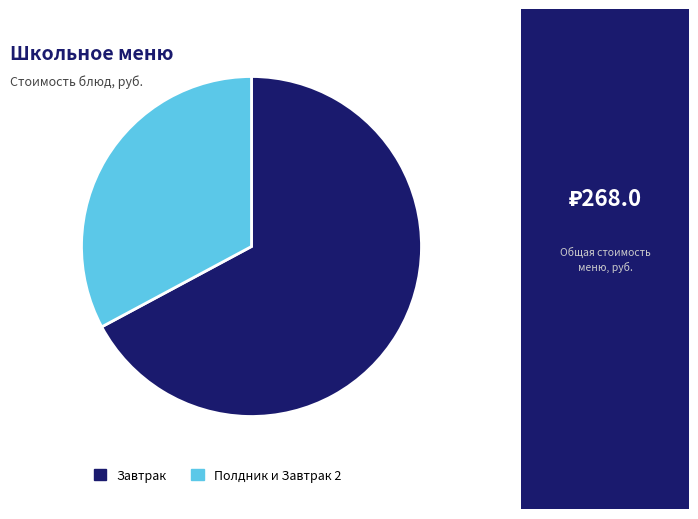

Is there a majority slice in this chart?

Yes